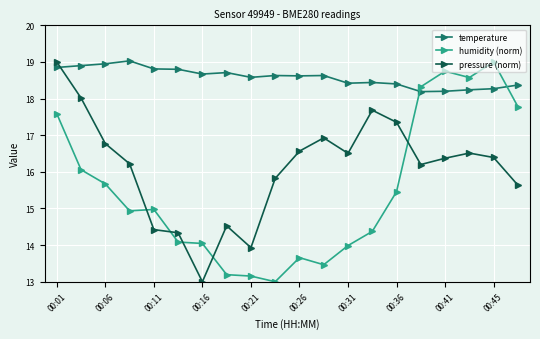

After their last crossing, which series has the higher values: pressure (norm) or humidity (norm)?

humidity (norm)